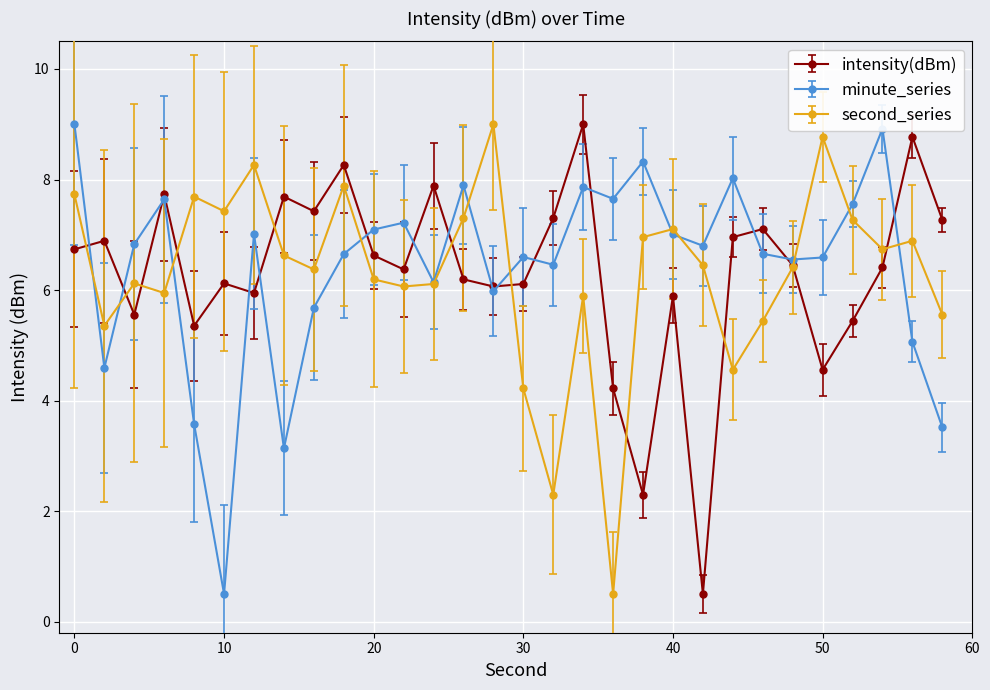

True or false: minute_series has more than 2 interior local peaks.

True